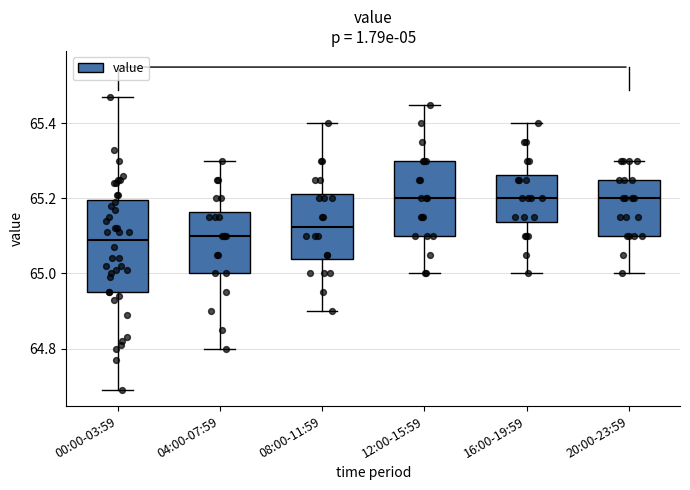

Reading left to right, transcribe this box plot: for each box, give where its median line is, the range the box spans, and where its two whiskers end, as read against the y-axis. The values are not printed on the chart, so give them approximately, as read against the axis.

00:00-03:59: median 65.10, box 64.96 to 65.20, whiskers 64.70 to 65.48
04:00-07:59: median 65.10, box 65.00 to 65.16, whiskers 64.80 to 65.30
08:00-11:59: median 65.12, box 65.04 to 65.22, whiskers 64.90 to 65.40
12:00-15:59: median 65.20, box 65.10 to 65.30, whiskers 65.00 to 65.46
16:00-19:59: median 65.20, box 65.14 to 65.26, whiskers 65.00 to 65.40
20:00-23:59: median 65.20, box 65.10 to 65.26, whiskers 65.00 to 65.30